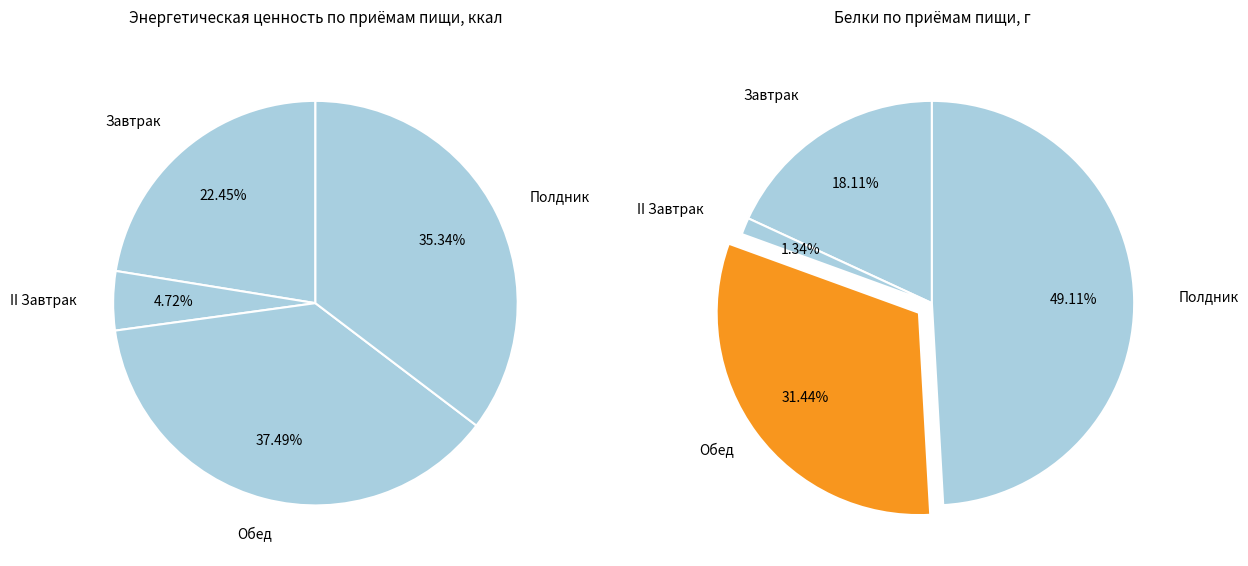

To the nearest percent, what is the difference between the largest and smallest slice percentages?

33%